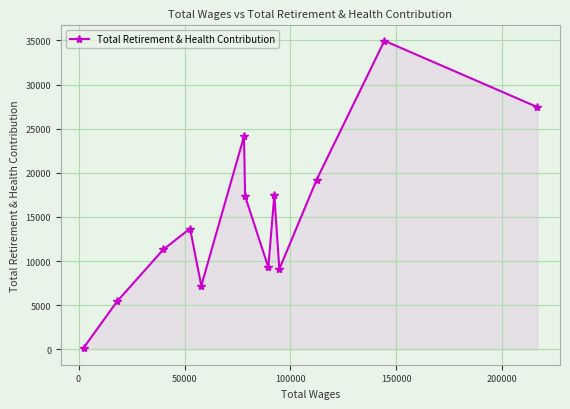

What is the difference between the maximum and minimum values?

34790